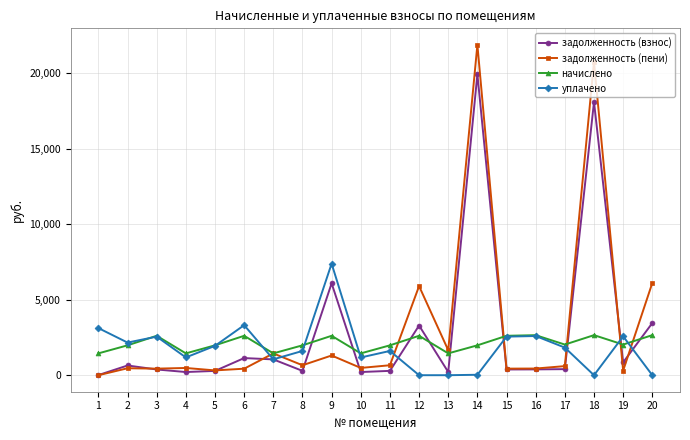

What is the maximum value shown in the chart?

21867.9